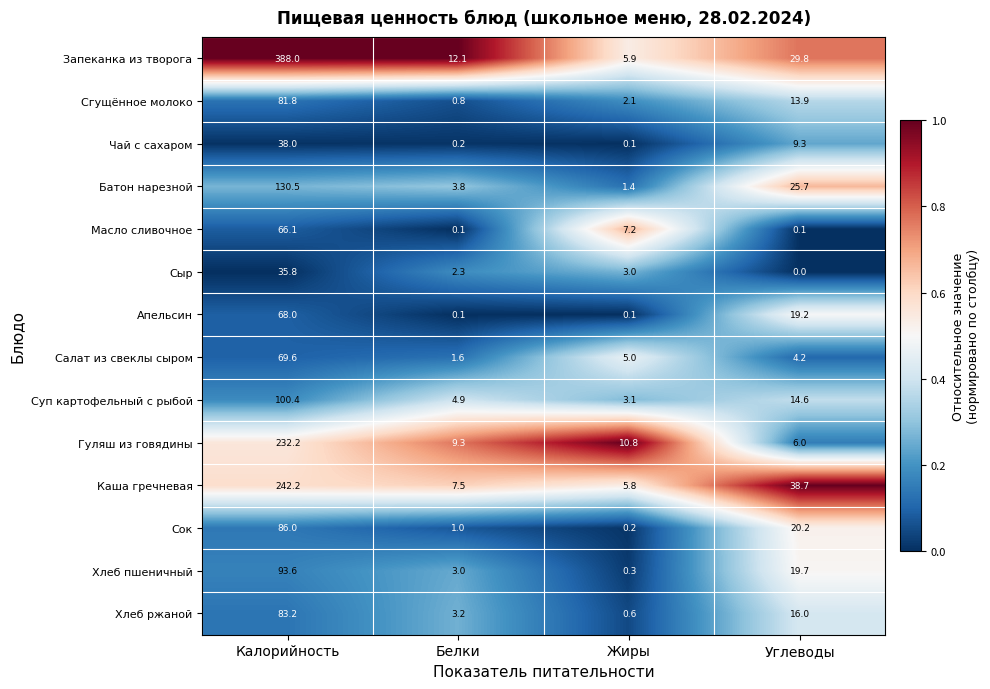

Which series changed the most between Калорийность and Углеводы?

Запеканка из творога